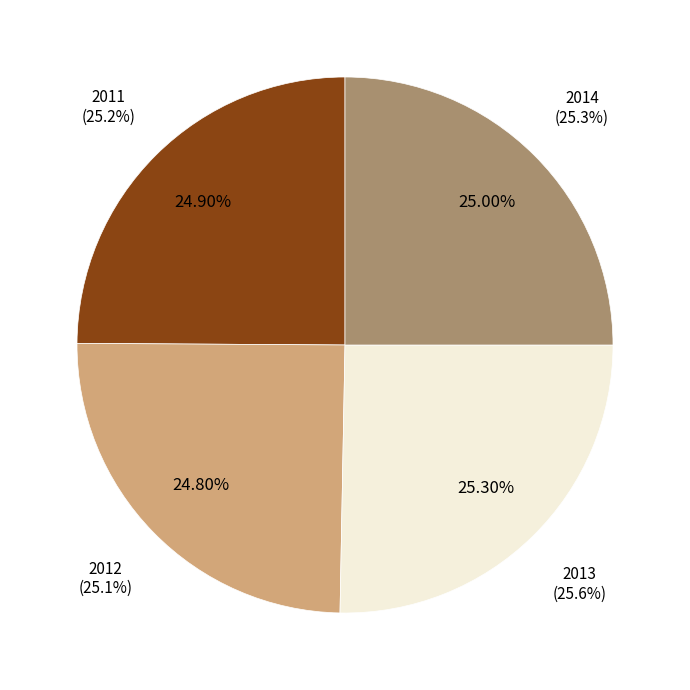

What percentage do 2013 and 2011 together represent?

50.2%